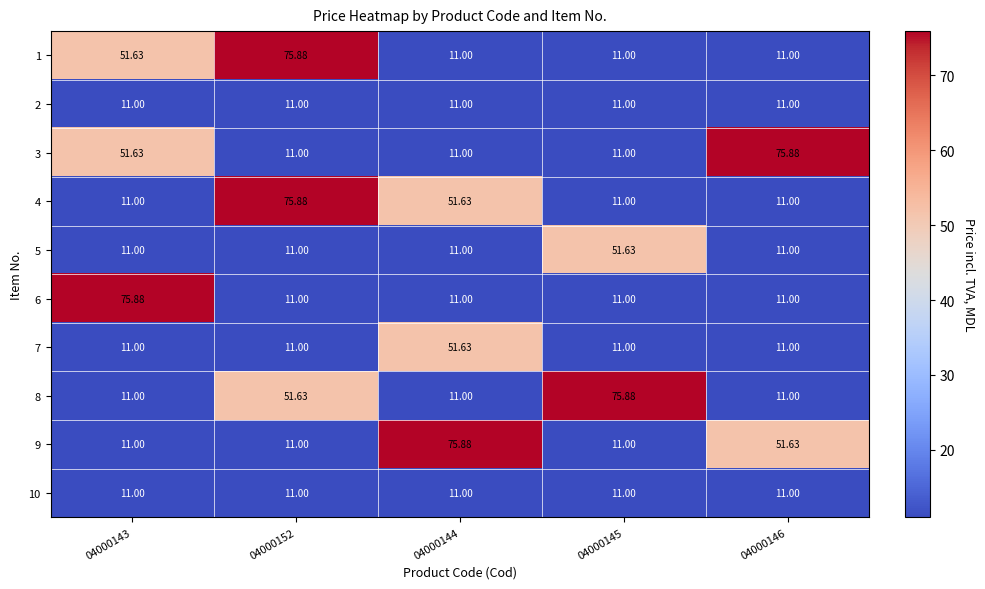

Count the number of data series in this chart.

10